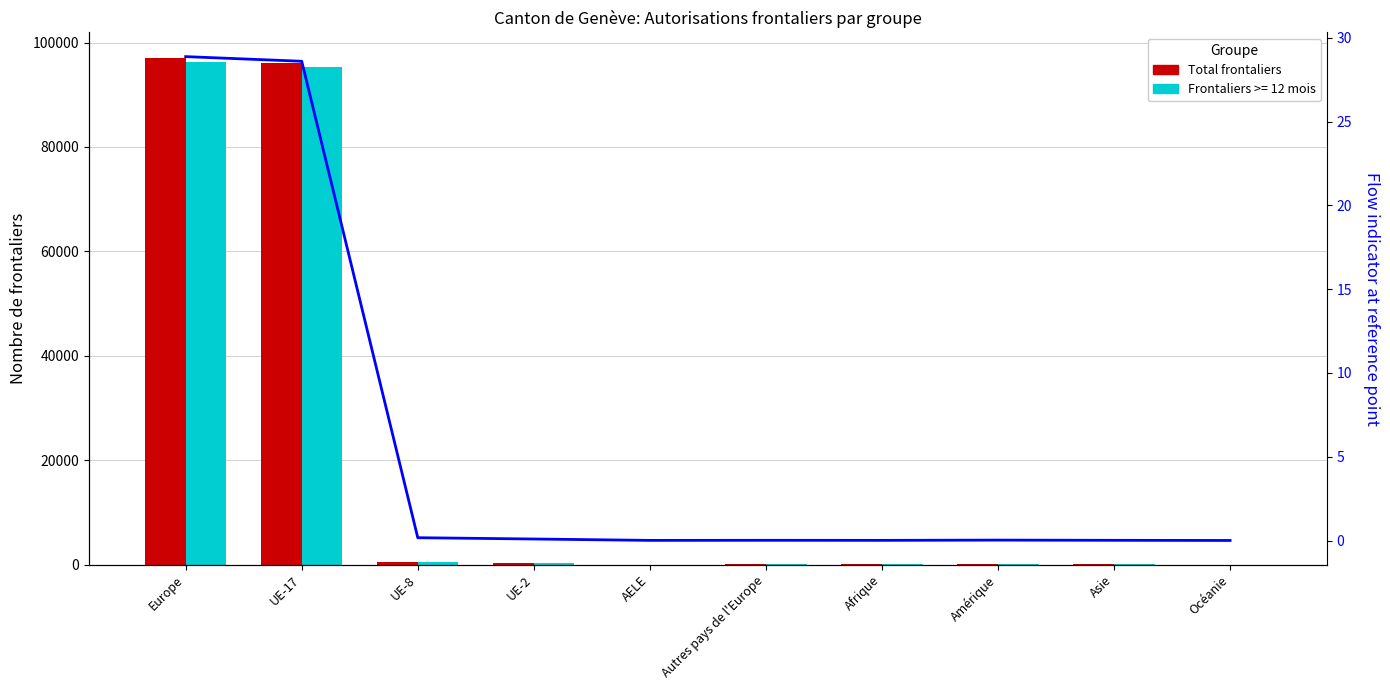

At AELE, list the series in order from smallest to largest.

Flow indicator (scaled), Total frontaliers